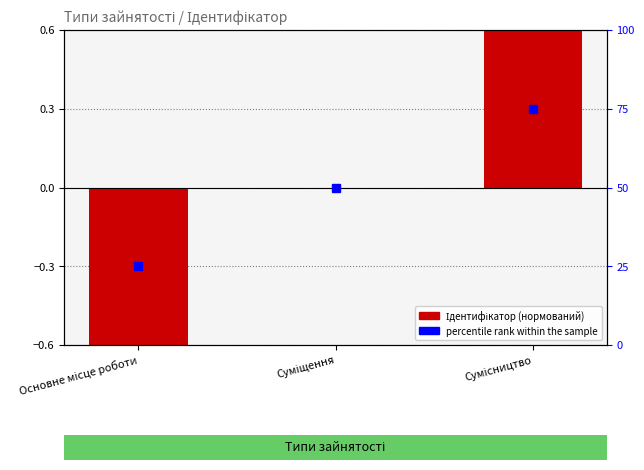

At which label is the value closest to 0?

Суміщення